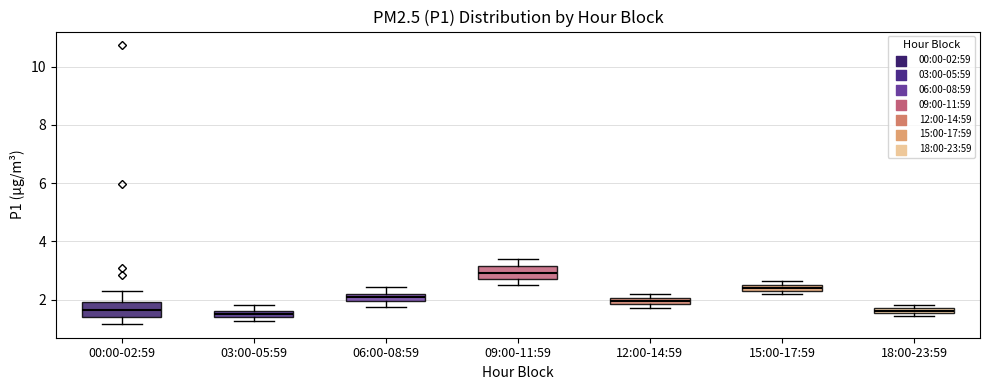

Which box has the highest median line?

09:00-11:59